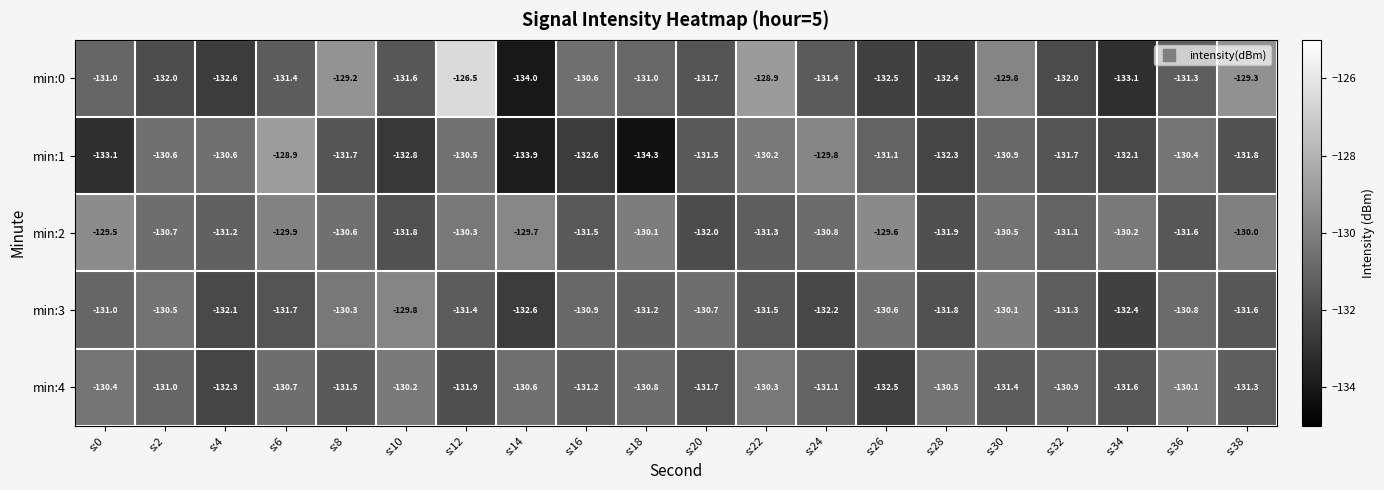

What is the total value across all series at s:20?

-657.6